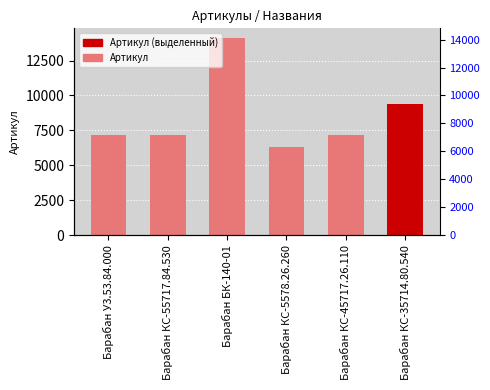

What is the value of the 1st bar from the left?

7160